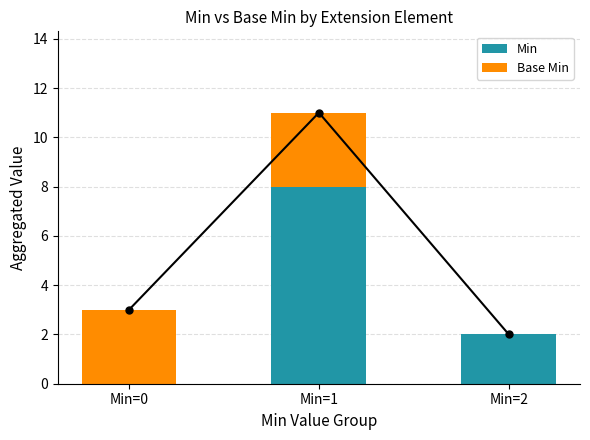

What is the difference between the Min values at Min=0 and Min=2?

2